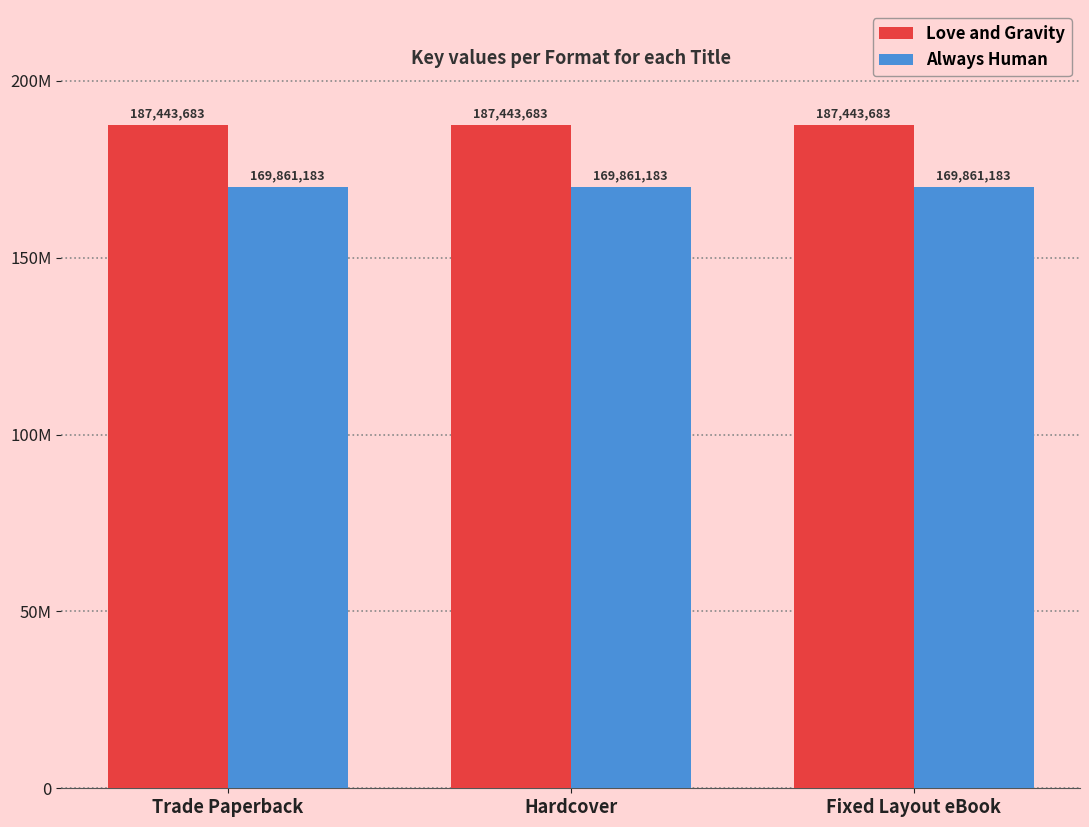

Are the bars horizontal?

No